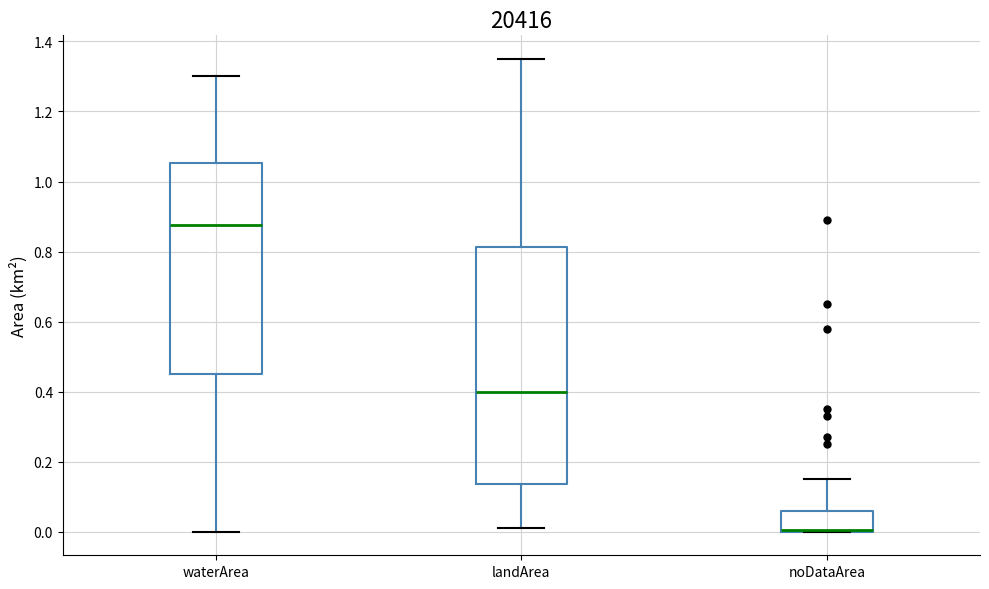

Reading left to right, read every box against the y-axis: the position of its median line, the range the box covers, and the ends of its whiskers. The values are not printed on the chart, so give them approximately, as read against the axis.

waterArea: median 0.88, box 0.46 to 1.06, whiskers 0.00 to 1.30
landArea: median 0.40, box 0.14 to 0.82, whiskers 0.02 to 1.36
noDataArea: median 0.00 (drawn on the box's lower edge), box 0.00 to 0.06, whiskers 0.00 to 0.16